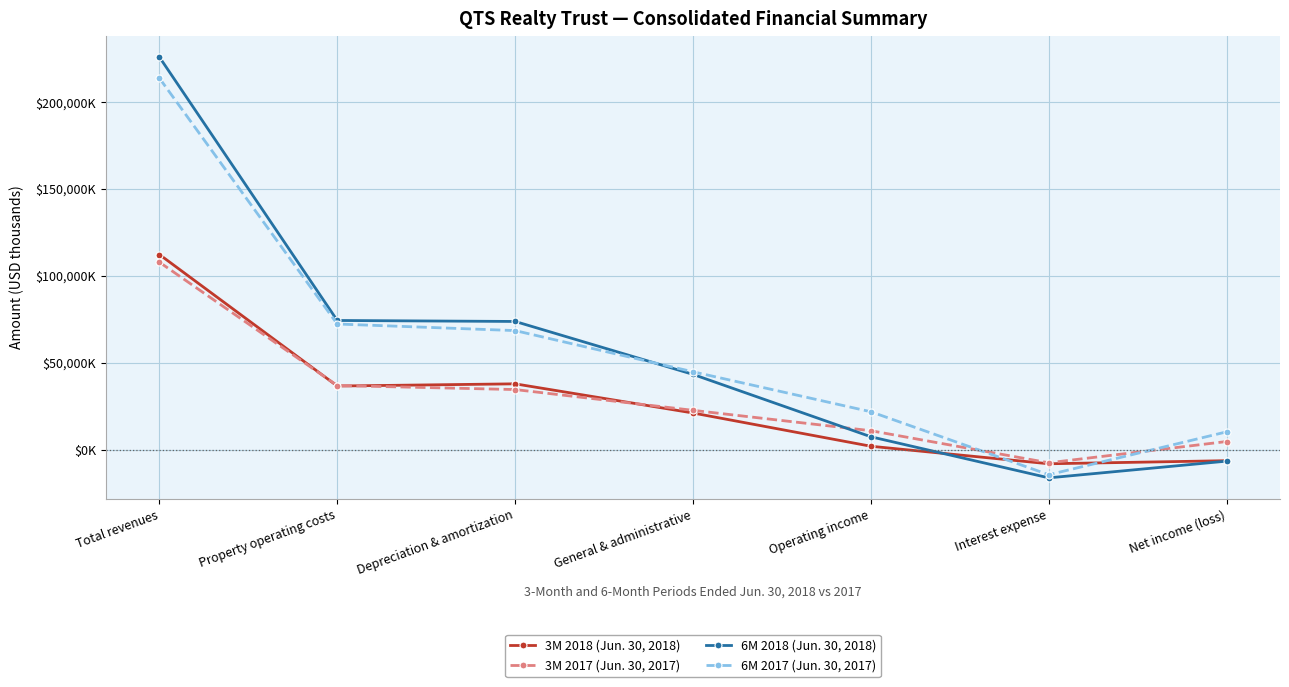

What is the label of the 1st point from the right?

Net income (loss)